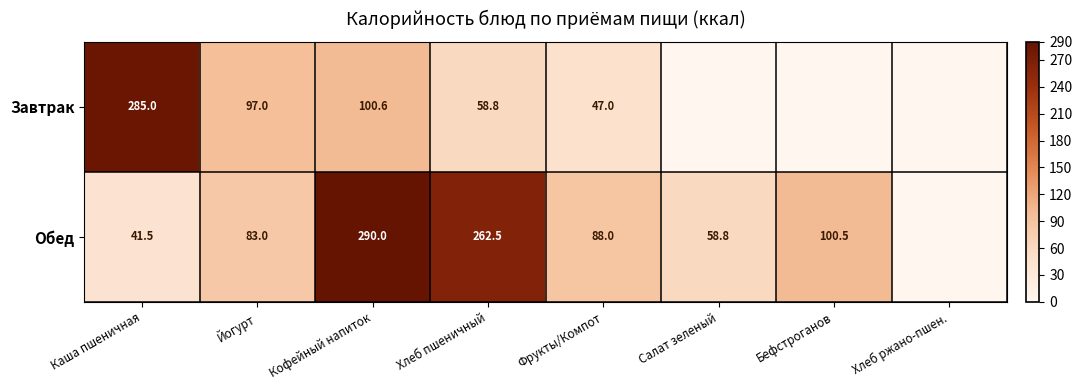

True or false: Обед has a value of 133.9 at Фрукты/Компот.

False